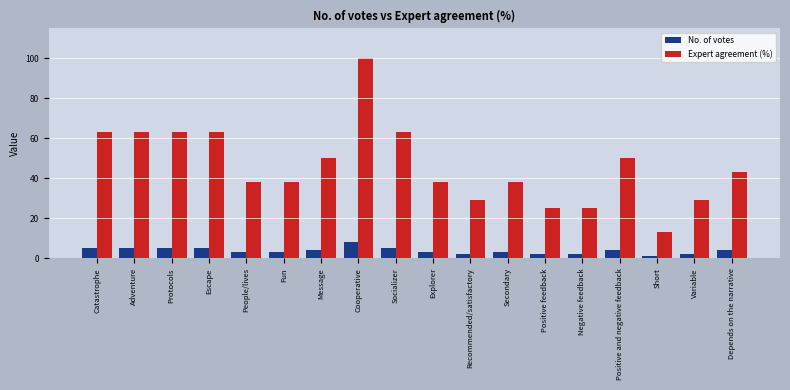

At Message, list the series in order from smallest to largest.

No. of votes, Expert agreement (%)